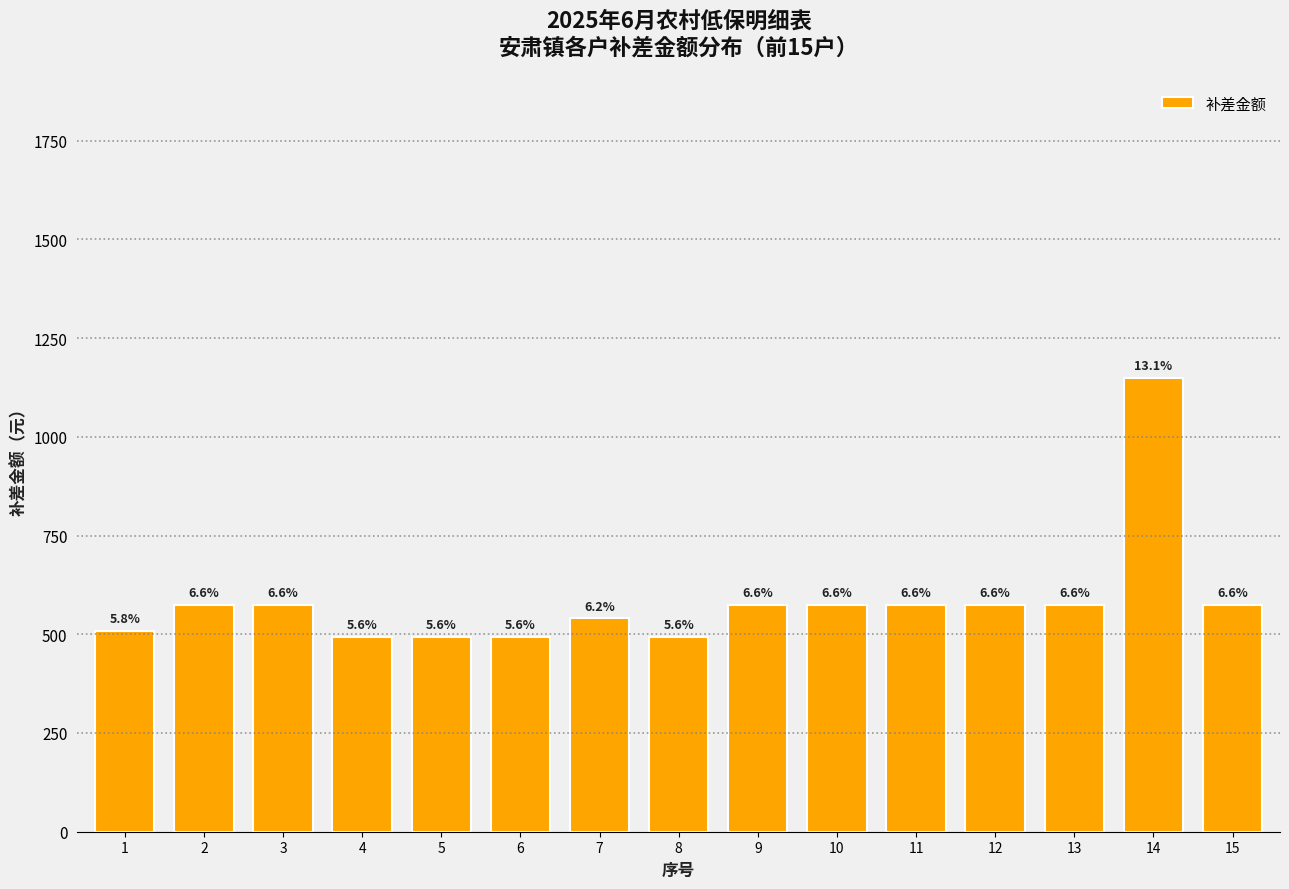

At which category does the chart reach its minimum across all series?

4